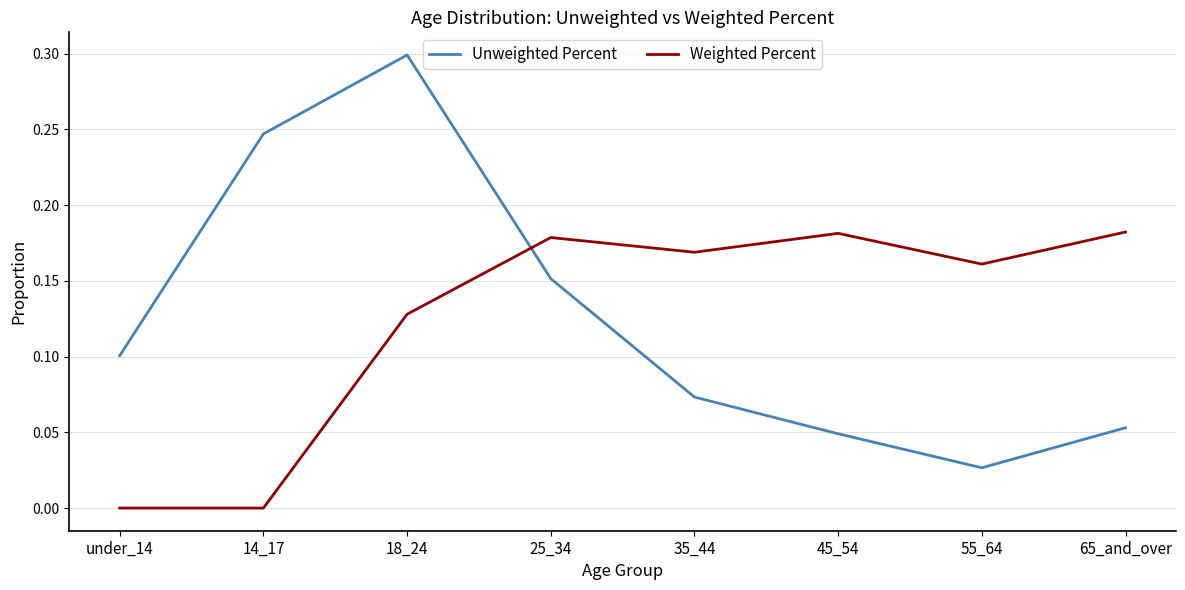

At which category is the sum across all series the highest?

18_24